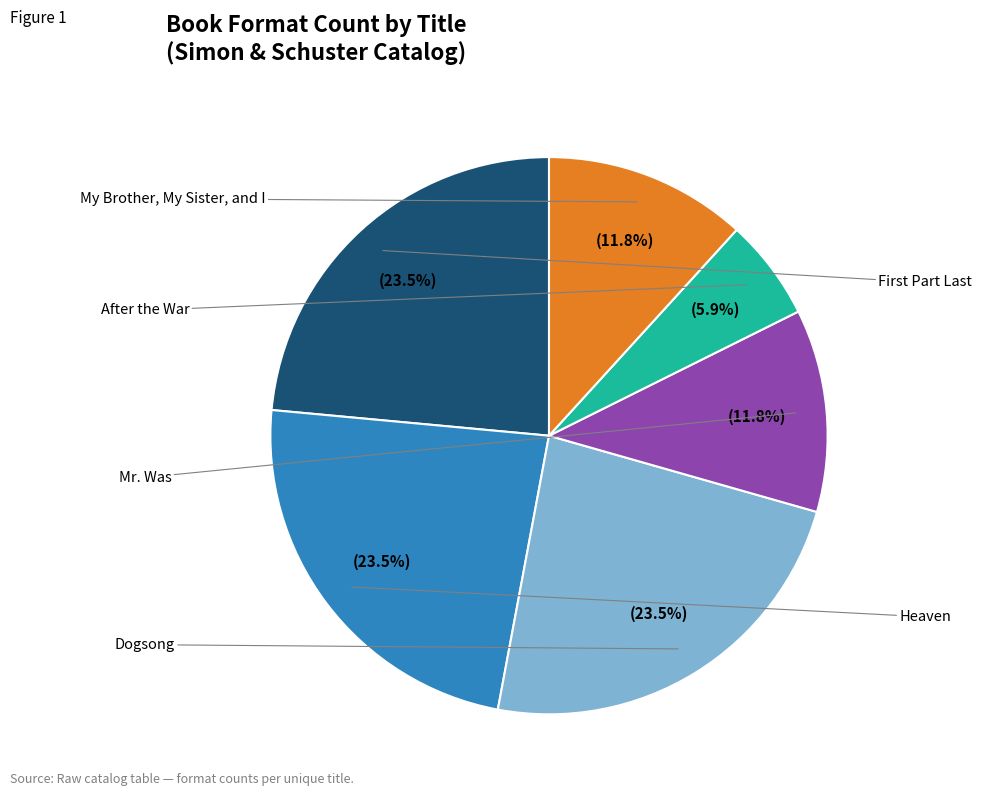

To the nearest percent, what is the combined percentage of Heaven and Dogsong?

47%